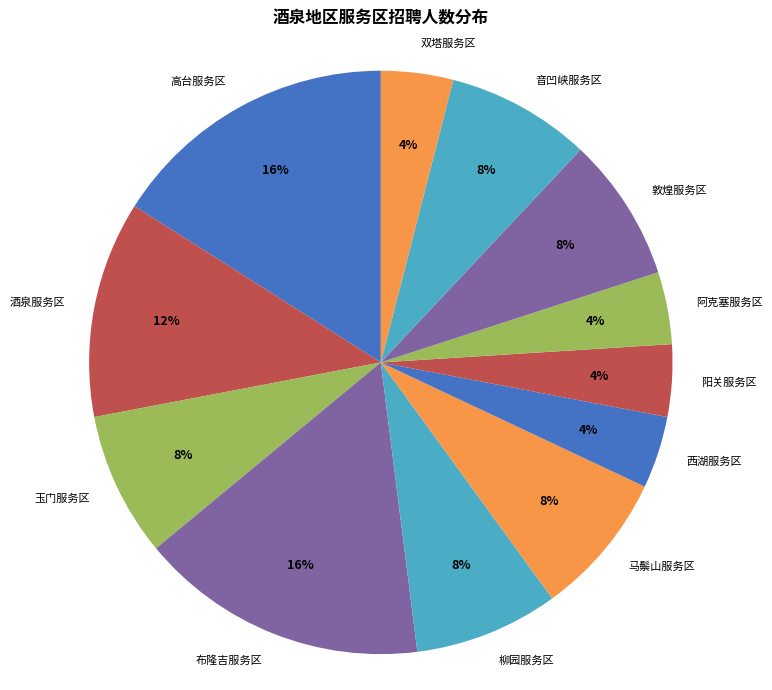

Is it true that 西湖服务区 is 13% of the pie?

False